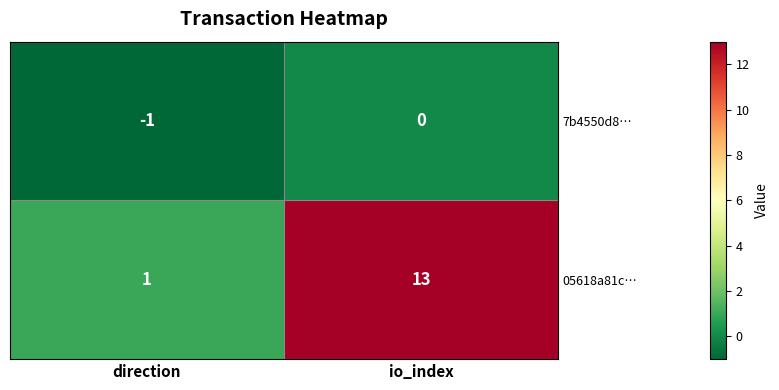

Count the number of data series in this chart.

2